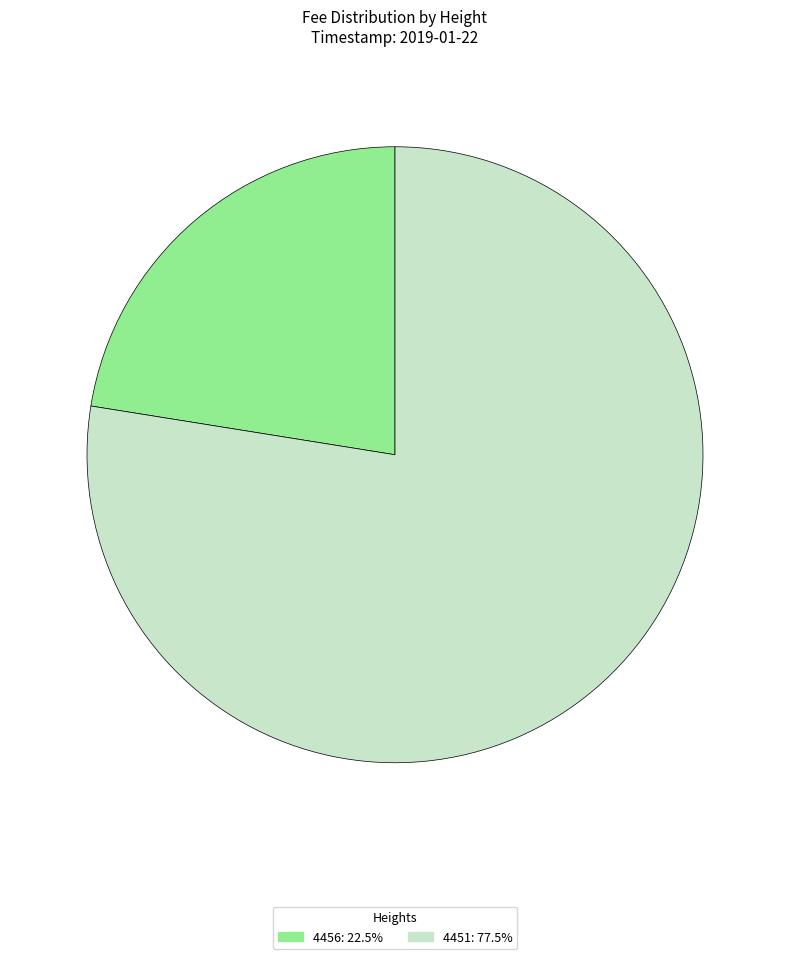

What is the largest slice in the pie chart?

4451